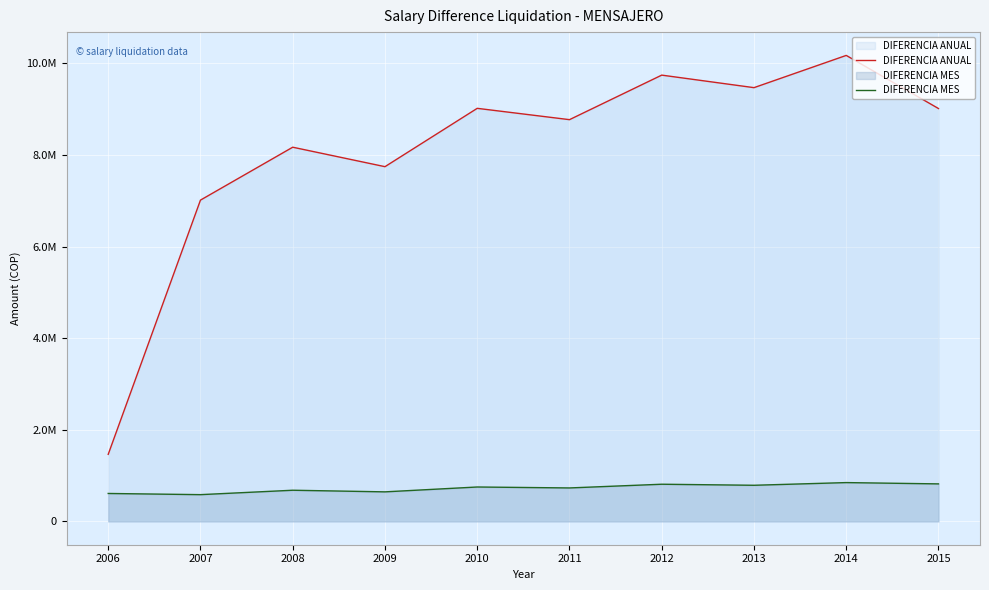

How many data points in DIFERENCIA MES are less than 751429?

5